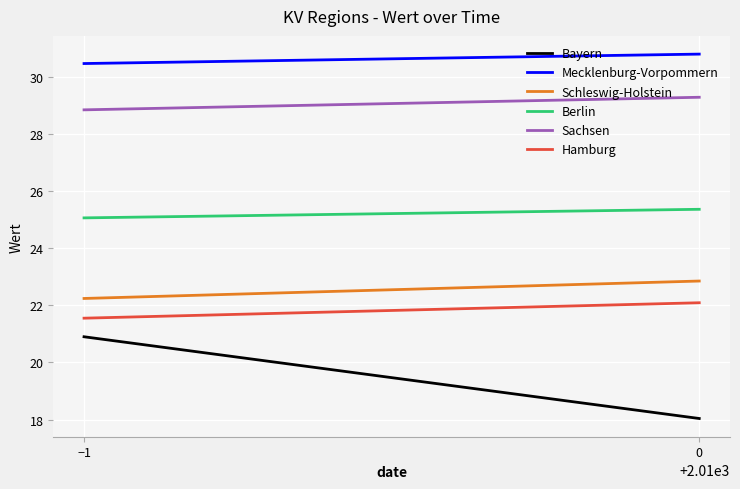

What is the approximate value of Sachsen at −1?

28.8